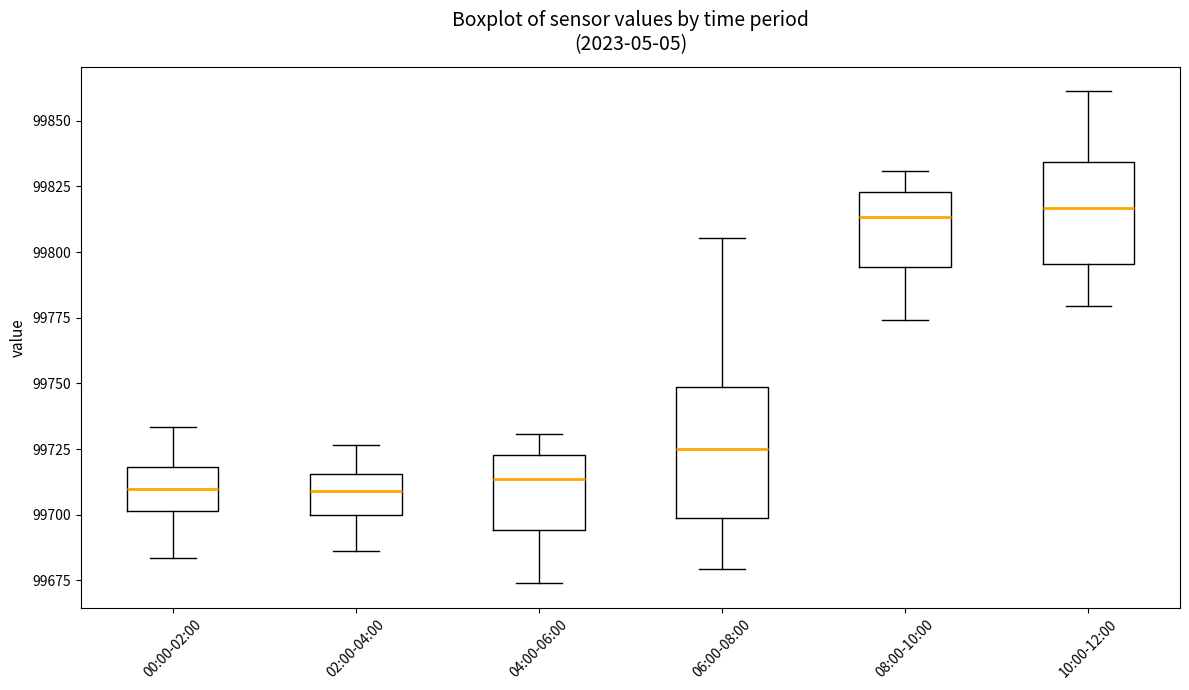

Comparing the boxes themselves (not the whiskers), which one is the tallest?

06:00-08:00